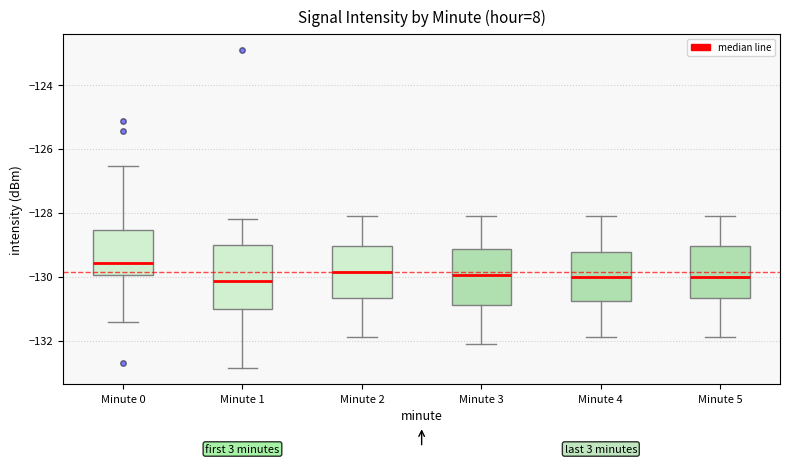

Reading left to right, transcribe this box plot: for each box, give where its median line is, the range the box spans, and where its two whiskers end, as read against the y-axis. The values are not printed on the chart, so give them approximately, as read against the axis.

Minute 0: median -129.6, box -130.0 to -128.6, whiskers -131.4 to -126.6
Minute 1: median -130.2, box -131.0 to -129.0, whiskers -132.8 to -128.2
Minute 2: median -129.8, box -130.6 to -129.0, whiskers -131.8 to -128.0
Minute 3: median -130.0, box -130.8 to -129.2, whiskers -132.0 to -128.0
Minute 4: median -130.0, box -130.8 to -129.2, whiskers -131.8 to -128.0
Minute 5: median -130.0, box -130.6 to -129.0, whiskers -131.8 to -128.0